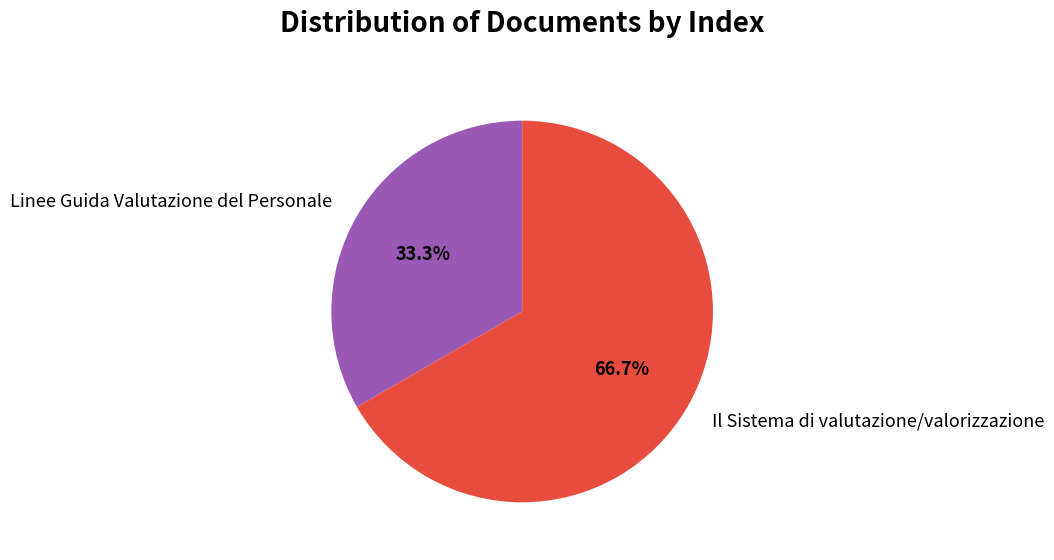

Is there a majority slice in this chart?

Yes